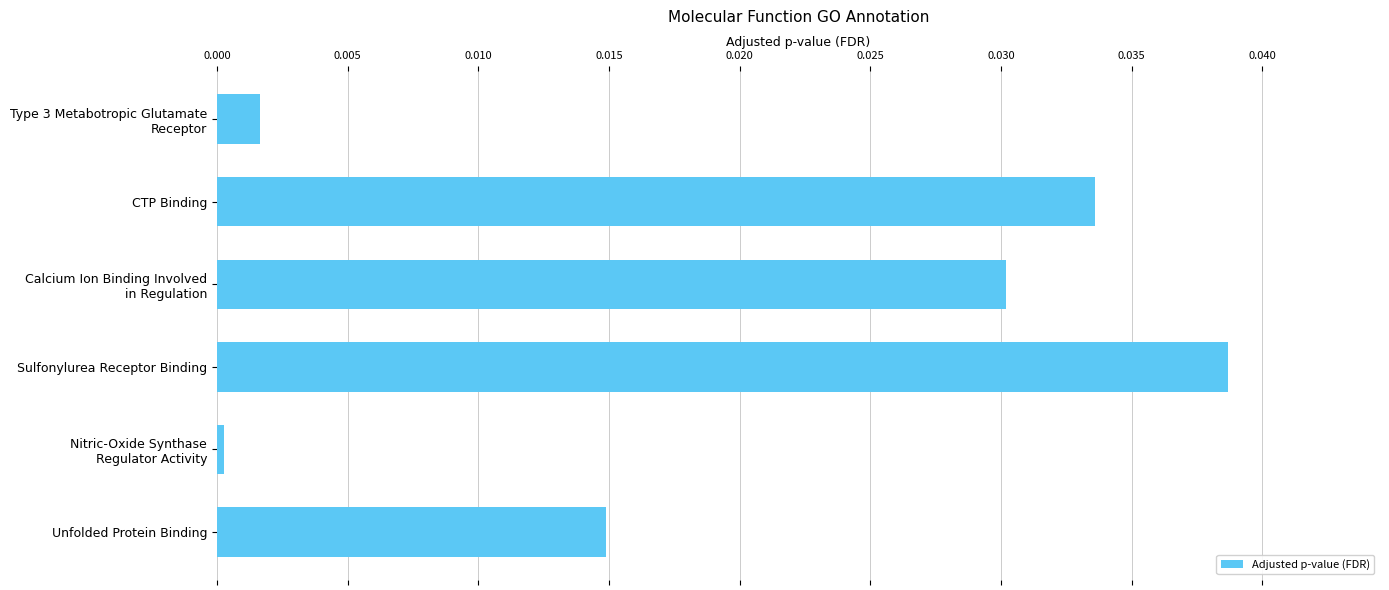

How many data points does each series have?

6